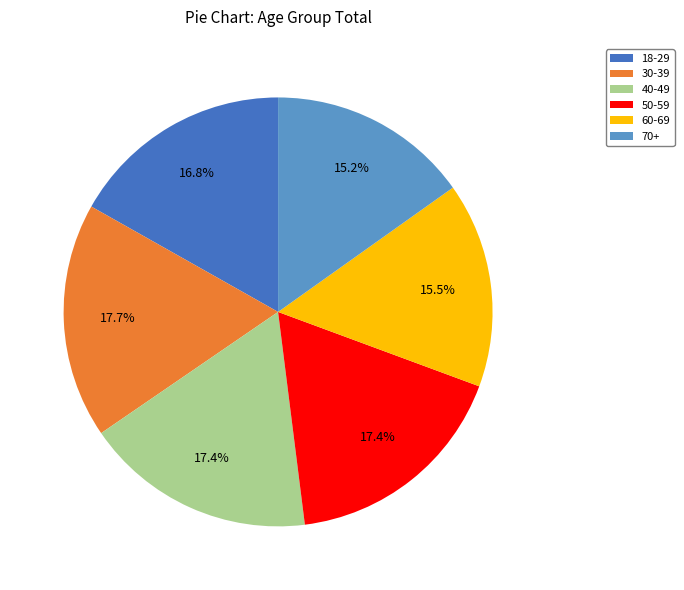

Between 18-29 and 40-49, which is larger?

40-49